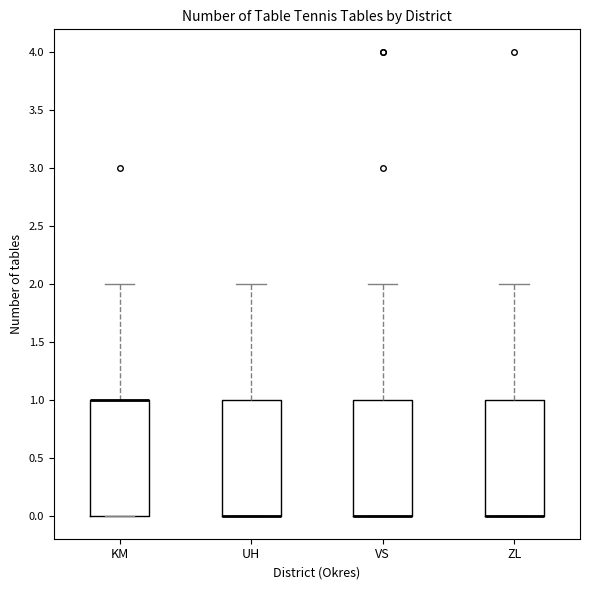

Where is the lower edge of the box for KM on the y-axis? The values are not printed on the chart, so give them approximately, as read against the axis.

0